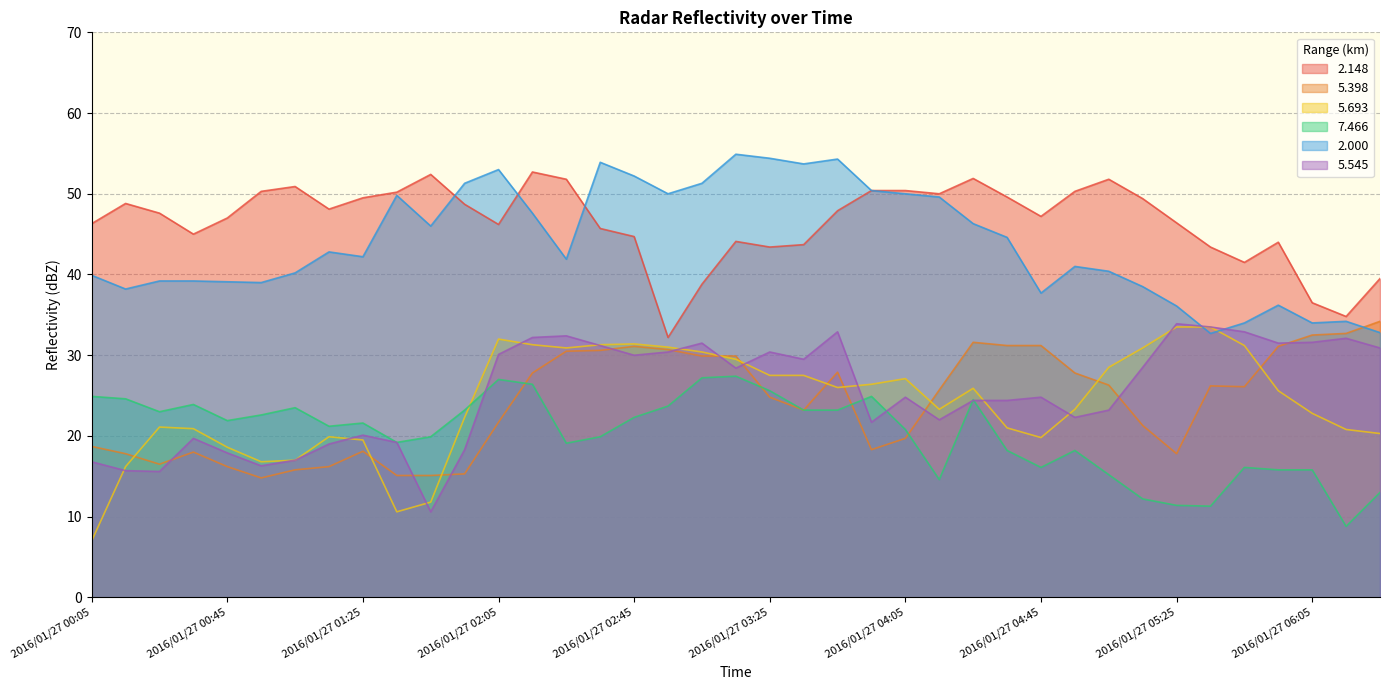

The 2.148 series shows 49.4 at 2016/01/27 05:15. True or false?

True